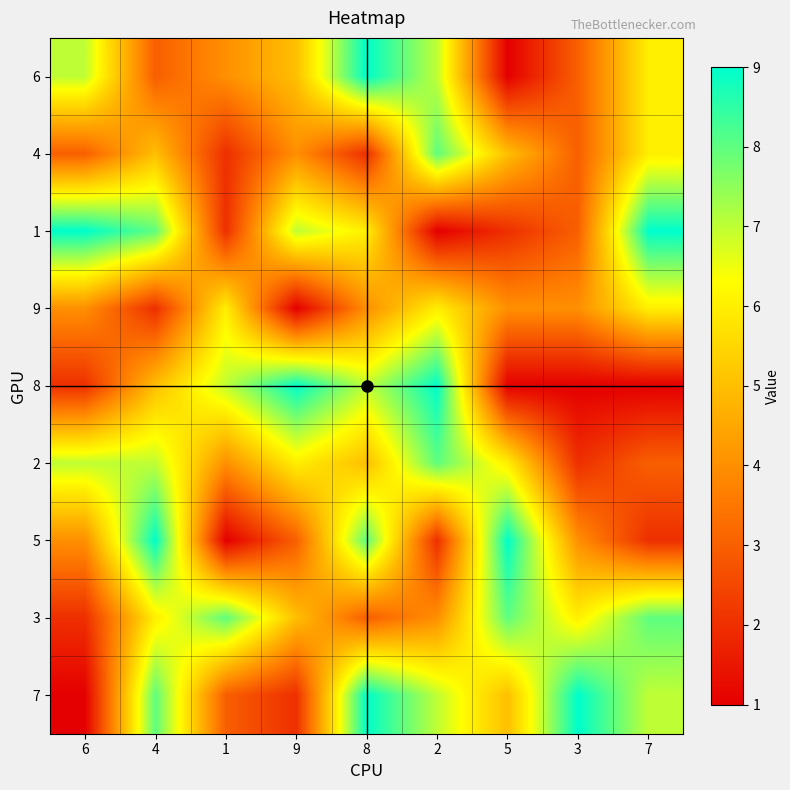

Rank the series by their maximum value, from highest to lowest.

6, 1, 8, 5, 7, 4, 2, 3, 9